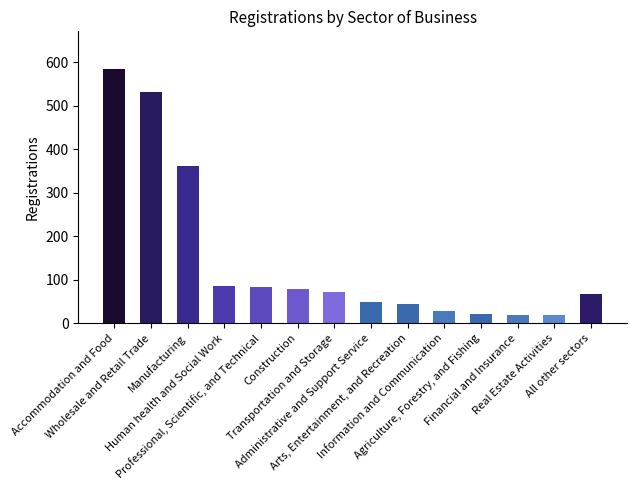

What is the sum of all values?

2044